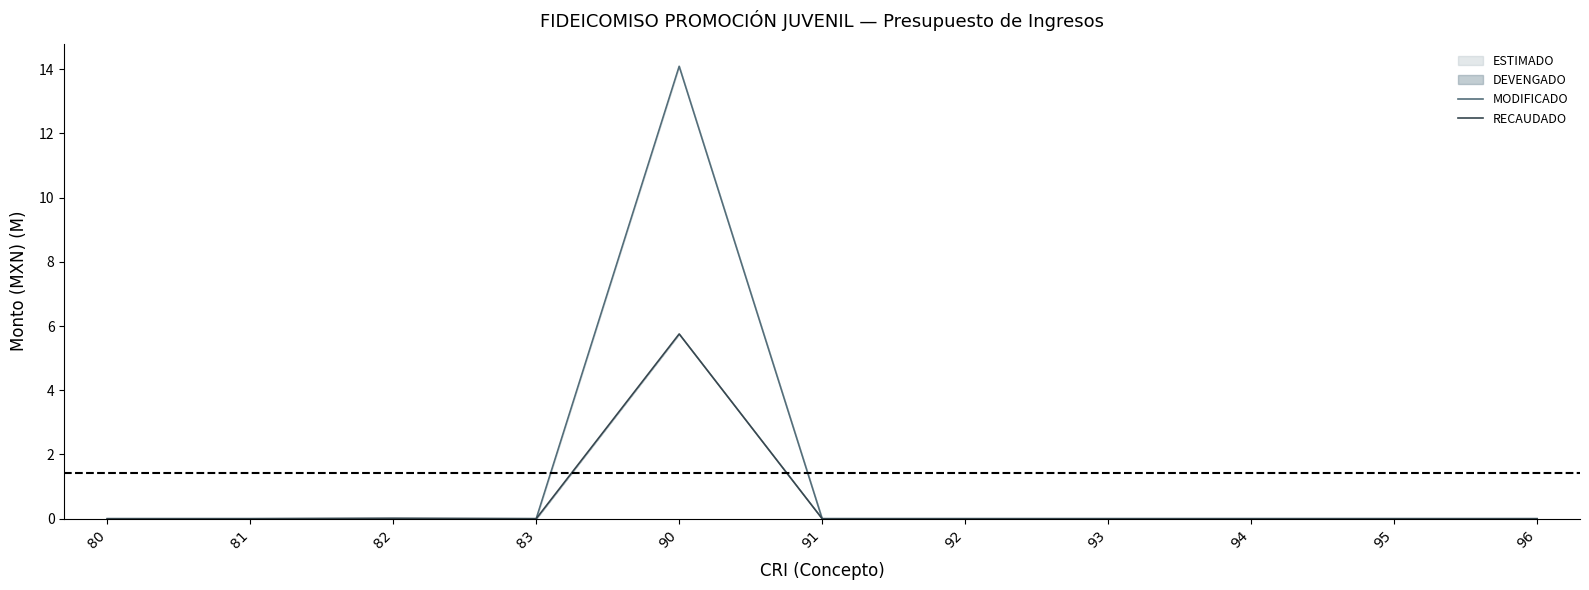

Which series has the widest spread of values?

MODIFICADO